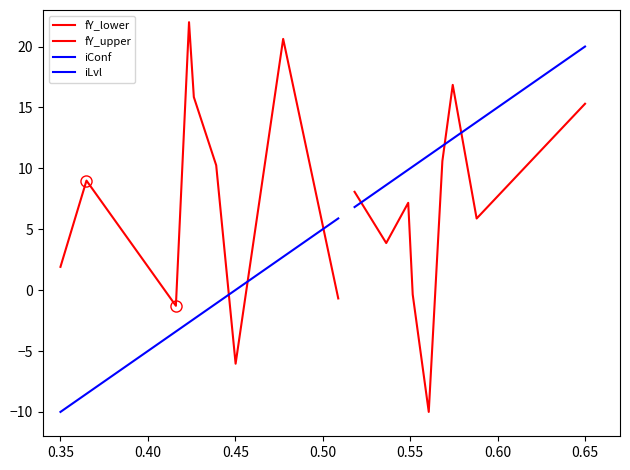

How many lines are shown in the chart?

4